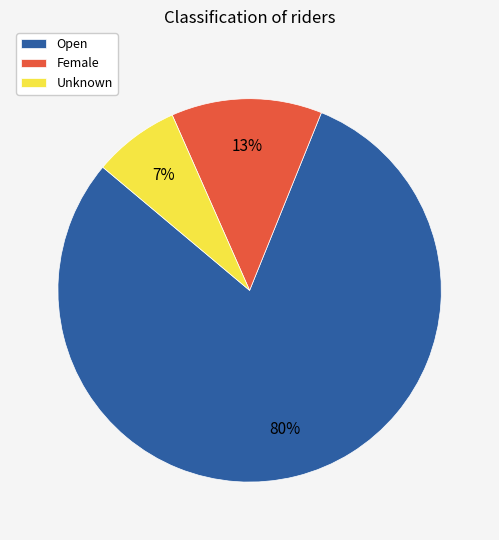

Does Unknown represent more than half of the total?

No